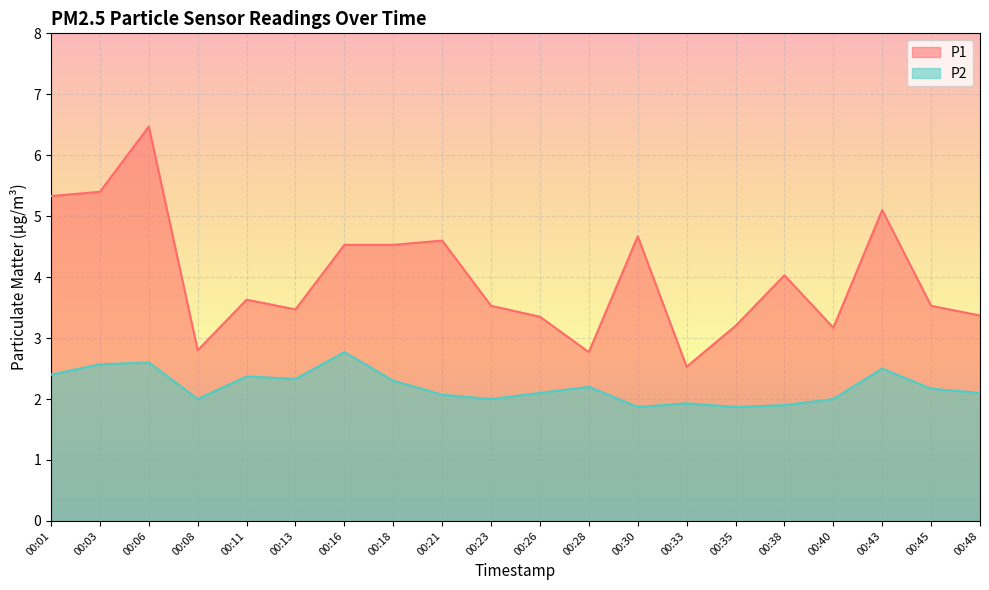

Which category has the highest value in the P1 series?

00:06